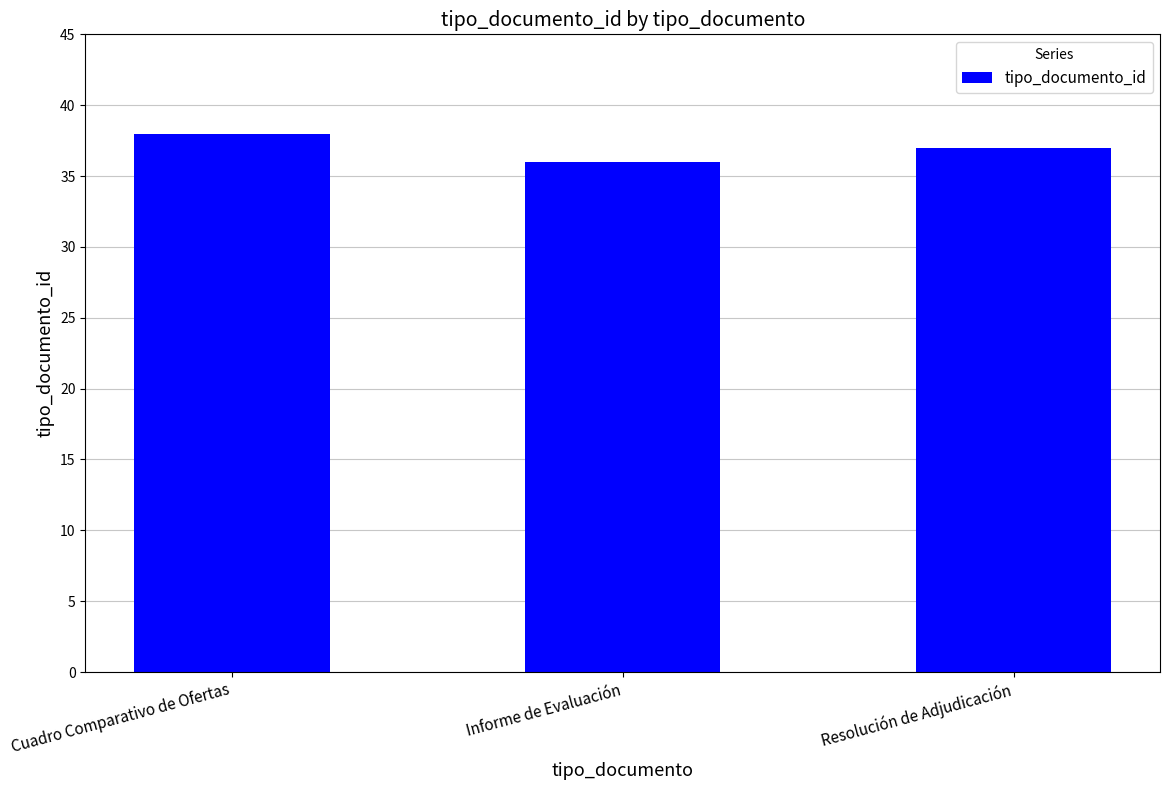

What is the label of the 1st bar from the left?

Cuadro Comparativo de Ofertas